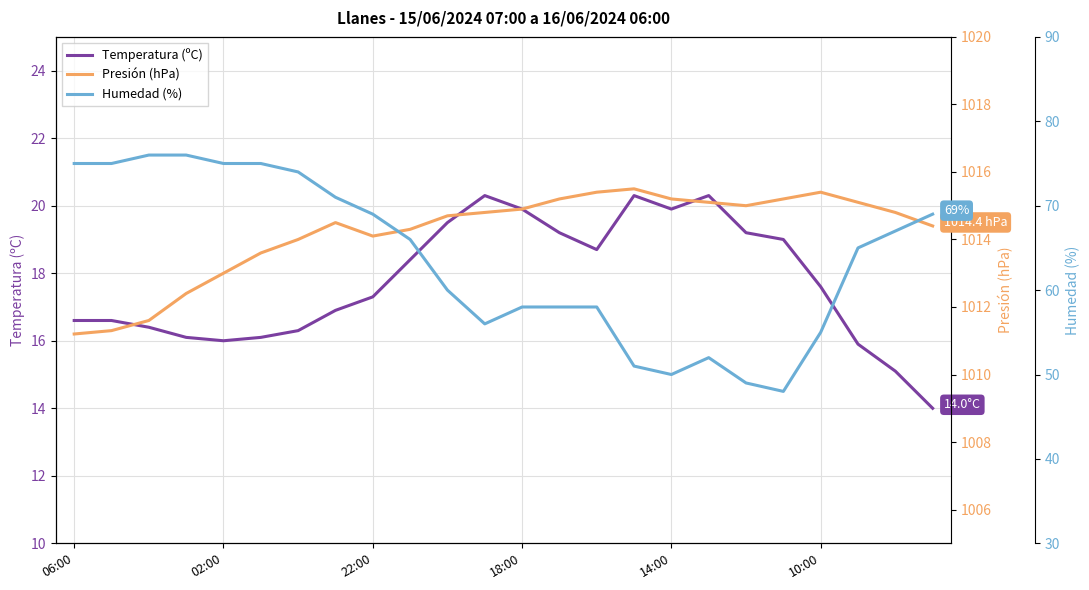

What is the difference between the maximum and minimum values in the Presión (hPa) series?

4.3